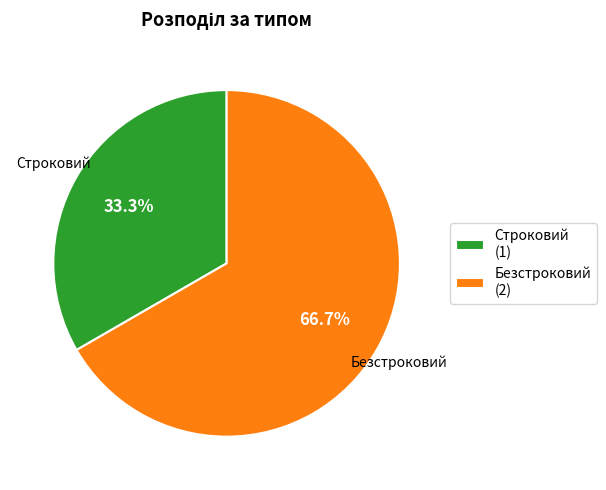

What is the smallest slice in the pie chart?

Строковий